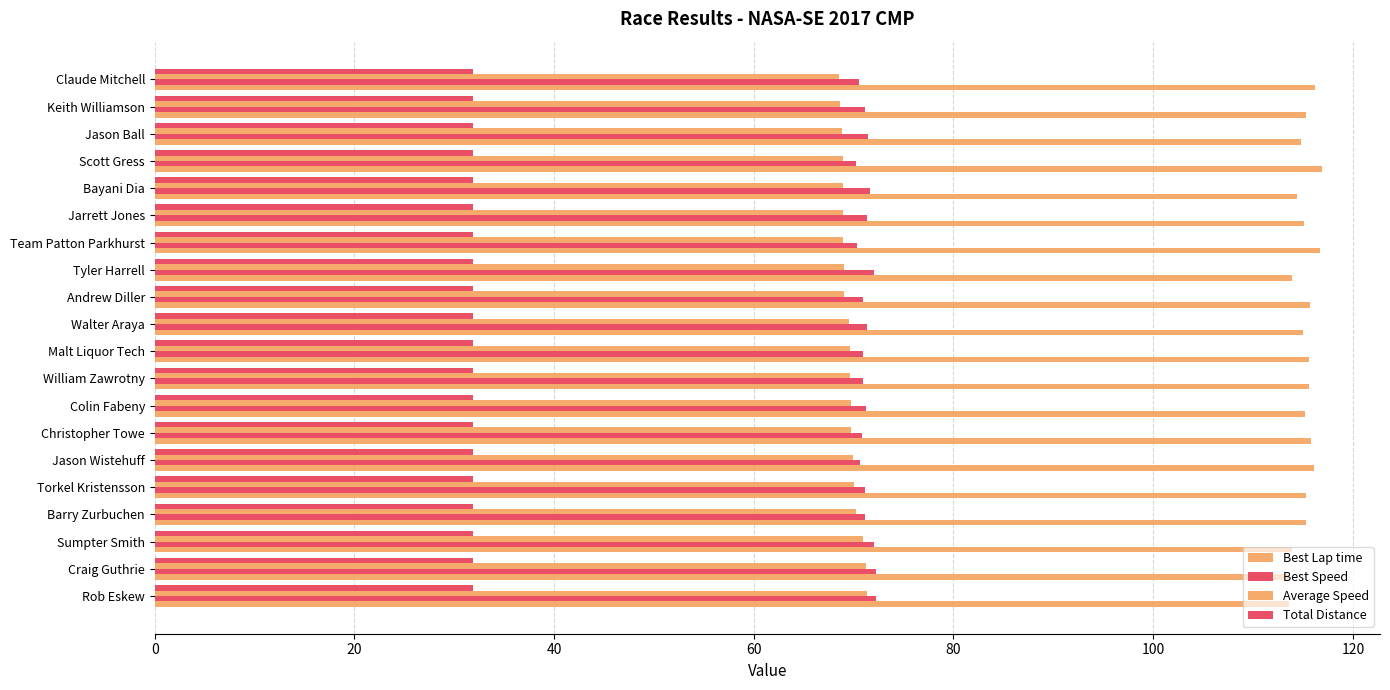

Count the number of data series in this chart.

4